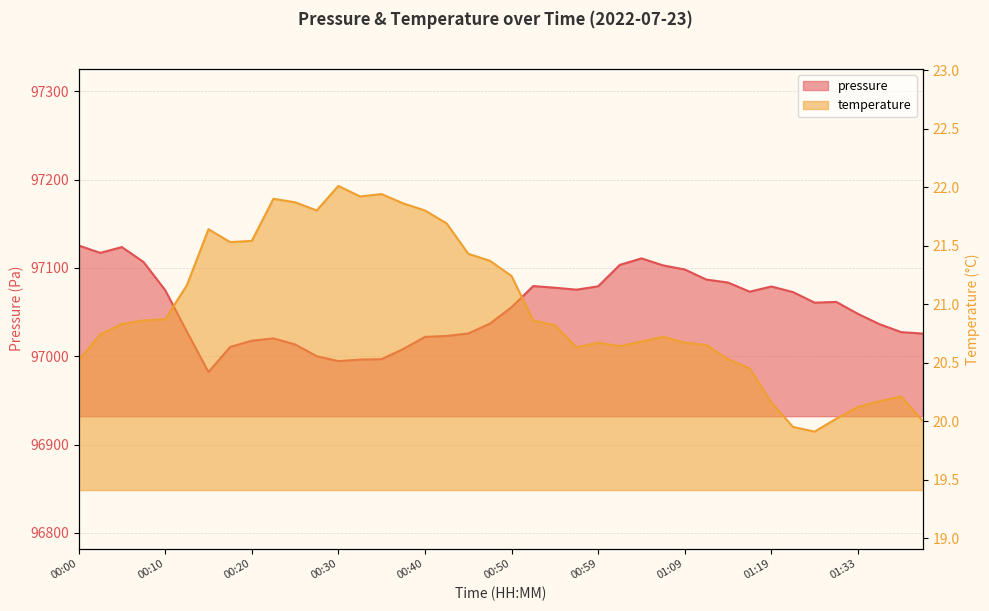

List the labels in order of temperature value, smallest first.

01:25, 01:22, 01:40, 01:27, 01:33, 01:19, 01:35, 01:38, 01:17, 00:00, 01:14, 00:57, 01:02, 01:12, 00:59, 01:09, 01:05, 01:07, 00:03, 00:55, 00:05, 00:08, 00:52, 00:10, 00:12, 00:50, 00:47, 00:45, 00:17, 00:20, 00:15, 00:42, 00:27, 00:40, 00:37, 00:25, 00:23, 00:32, 00:35, 00:30